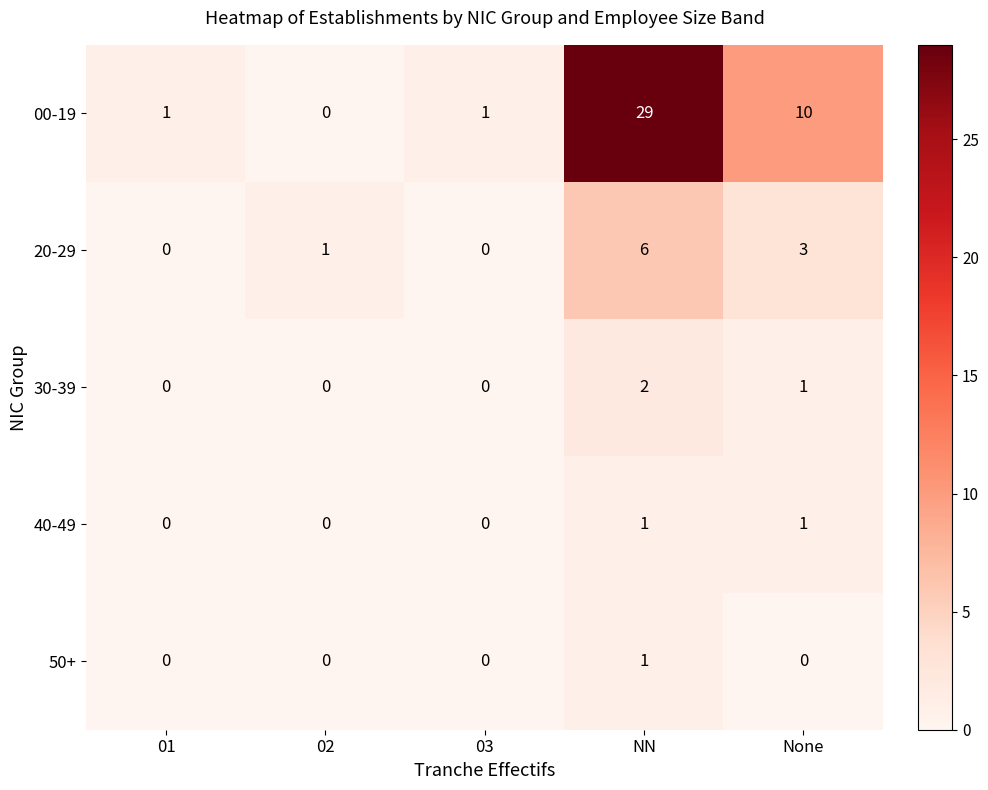

True or false: 40-49 has a value of 0 at 01.

True